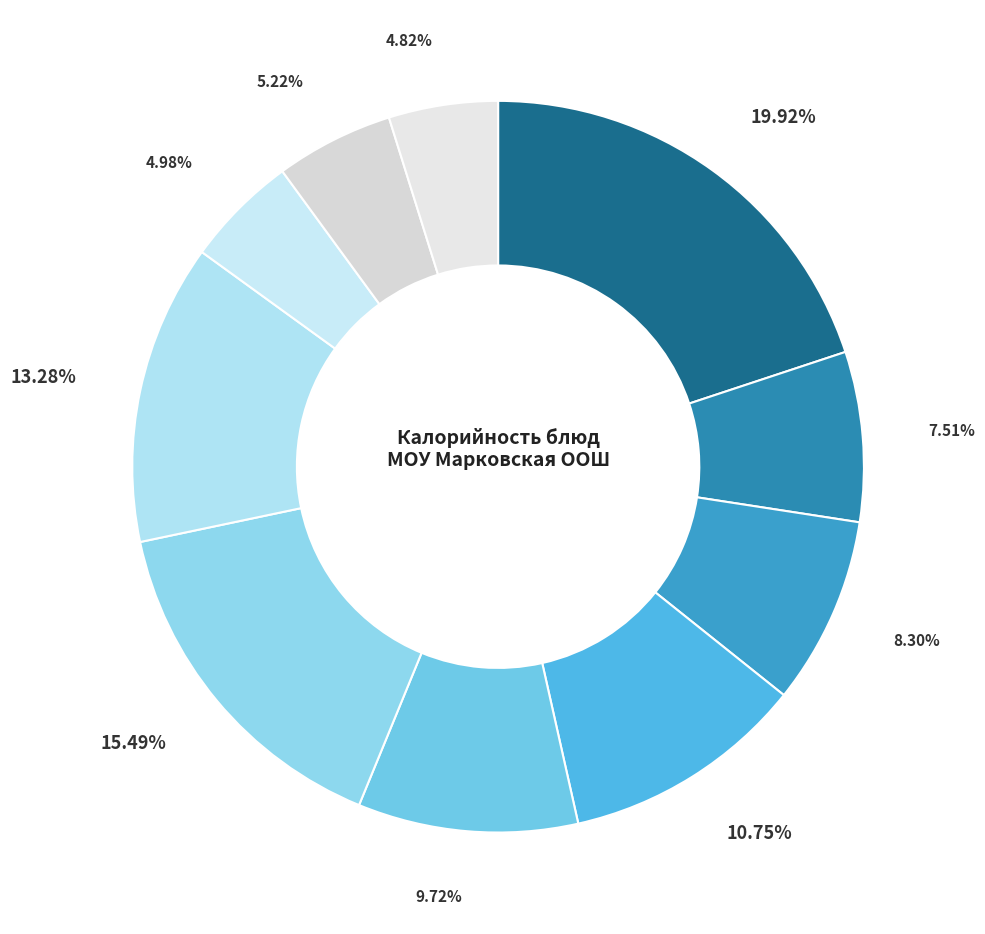

How many slices are in this pie chart?

10